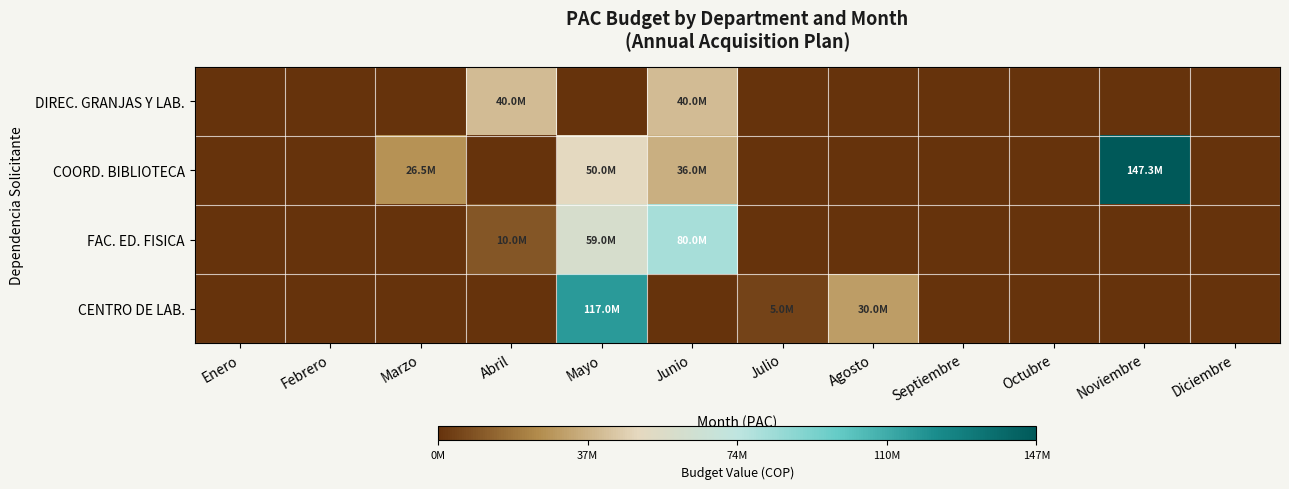

Reading right to left, list all the values displayed in this chart.

DIREC. GRANJAS Y LAB.: Diciembre=0	Noviembre=0	Octubre=0	Septiembre=0	Agosto=0	Julio=0	Junio=40000000	Mayo=0	Abril=40000000	Marzo=0	Febrero=0	Enero=0
COORD. BIBLIOTECA: Diciembre=0	Noviembre=147250932	Octubre=0	Septiembre=0	Agosto=0	Julio=0	Junio=35996901	Mayo=50000000	Abril=0	Marzo=26500000	Febrero=0	Enero=0
FAC. ED. FISICA: Diciembre=0	Noviembre=0	Octubre=0	Septiembre=0	Agosto=0	Julio=0	Junio=80000000	Mayo=59002518	Abril=10000000	Marzo=0	Febrero=0	Enero=0
CENTRO DE LAB.: Diciembre=0	Noviembre=0	Octubre=0	Septiembre=0	Agosto=30000000	Julio=5000000	Junio=0	Mayo=117000000	Abril=0	Marzo=0	Febrero=0	Enero=0